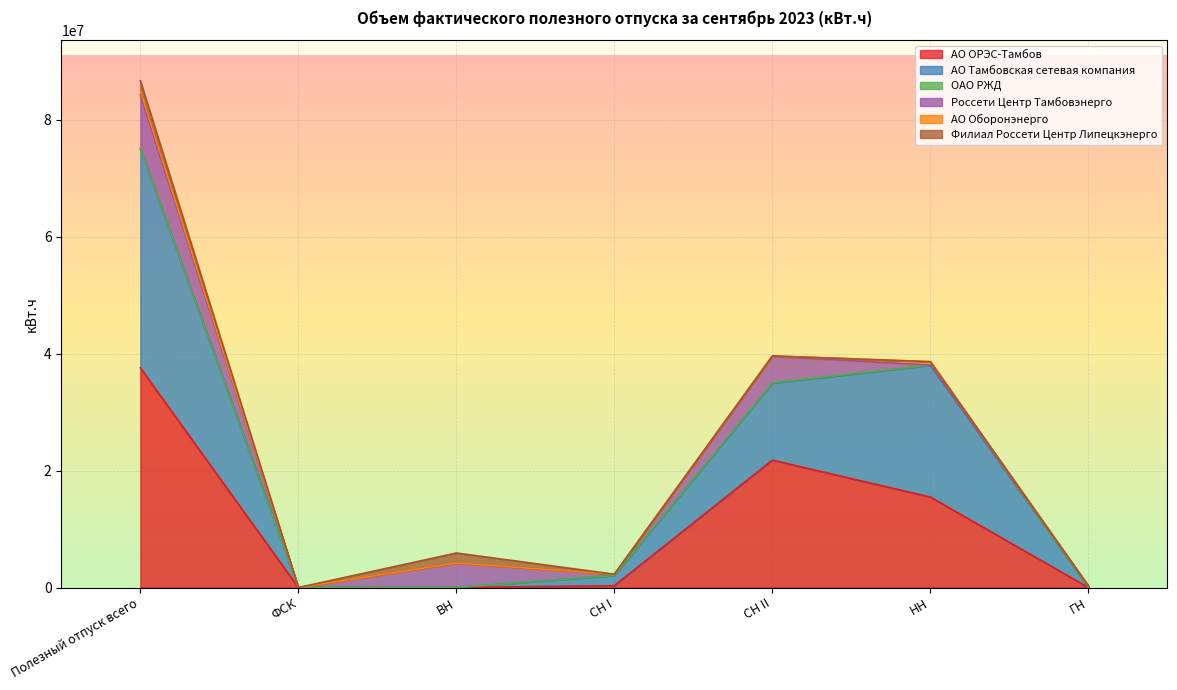

At which label does АО Тамбовская сетевая компания first exceed 2067958?

Полезный отпуск всего